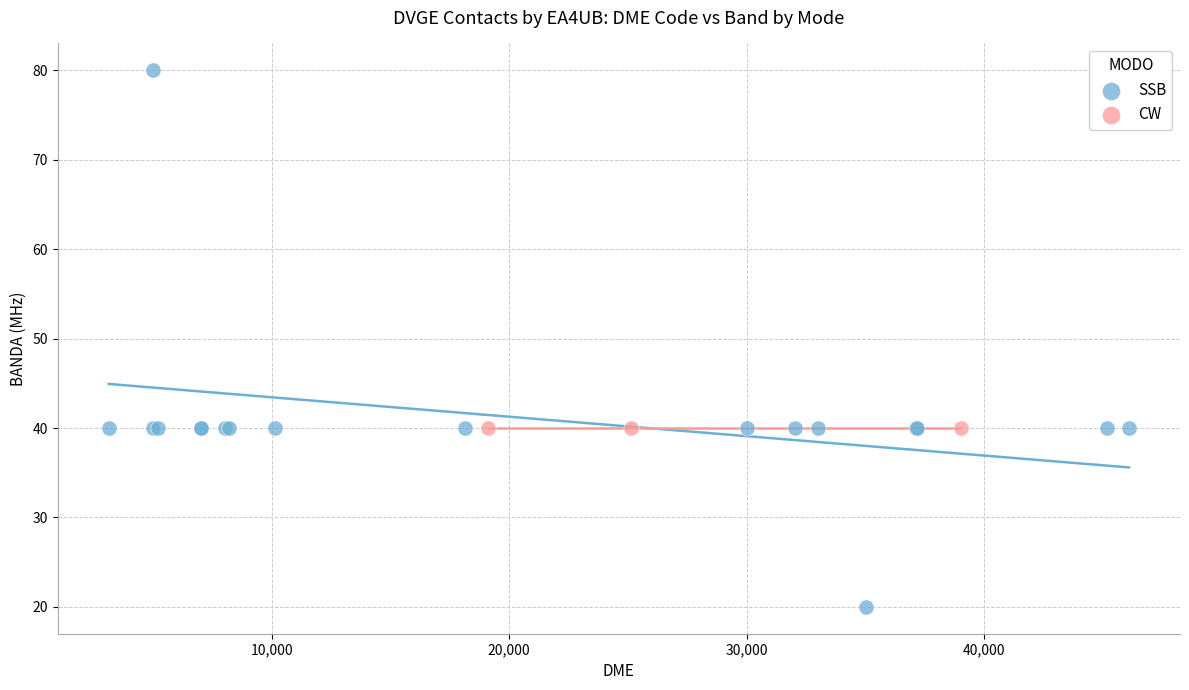

Which series contains the highest Y value?

SSB